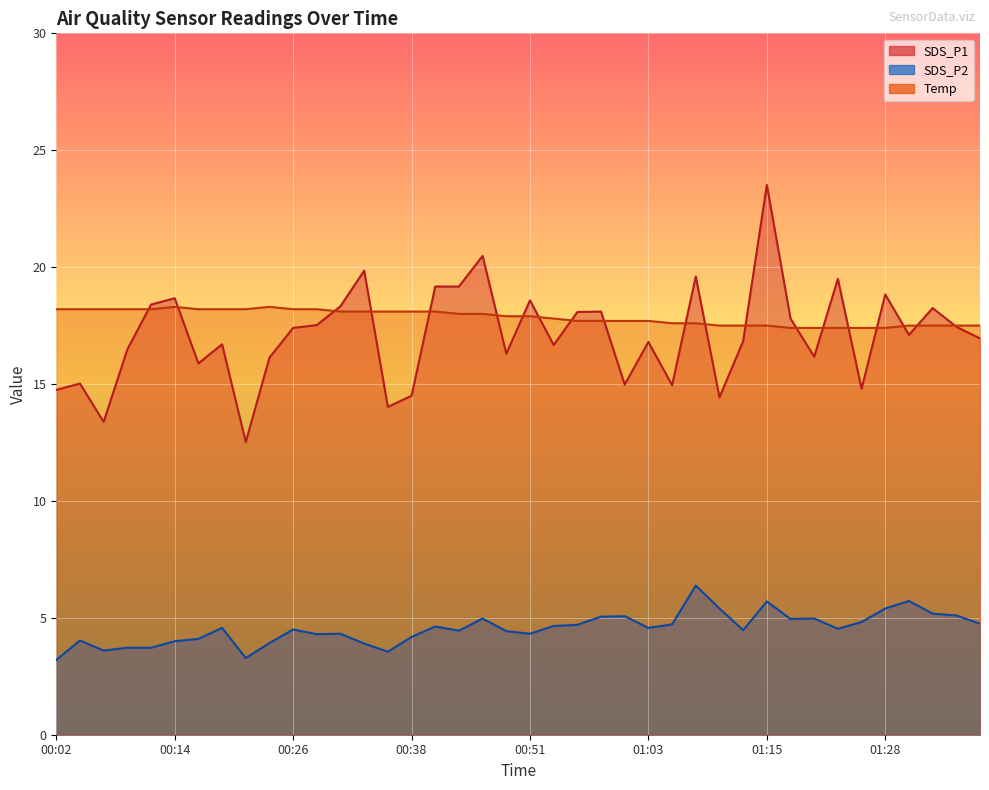

Between 01:25 and 00:04, which is larger?

00:04